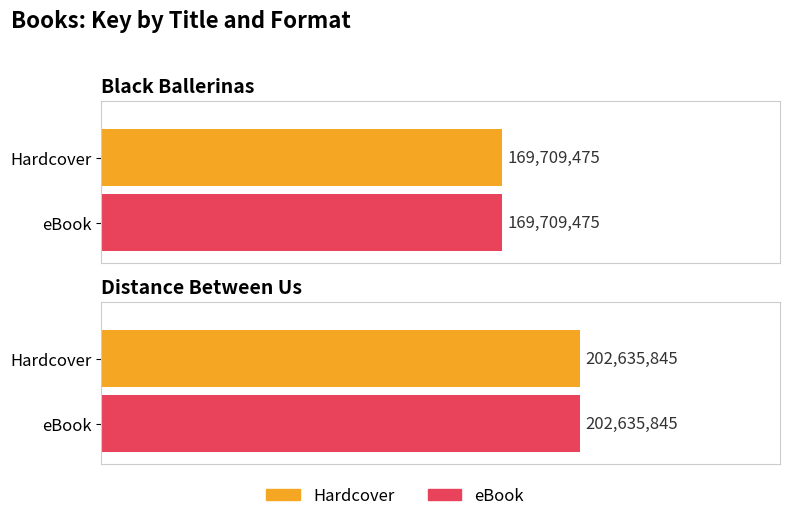

How many groups of bars are there?

2